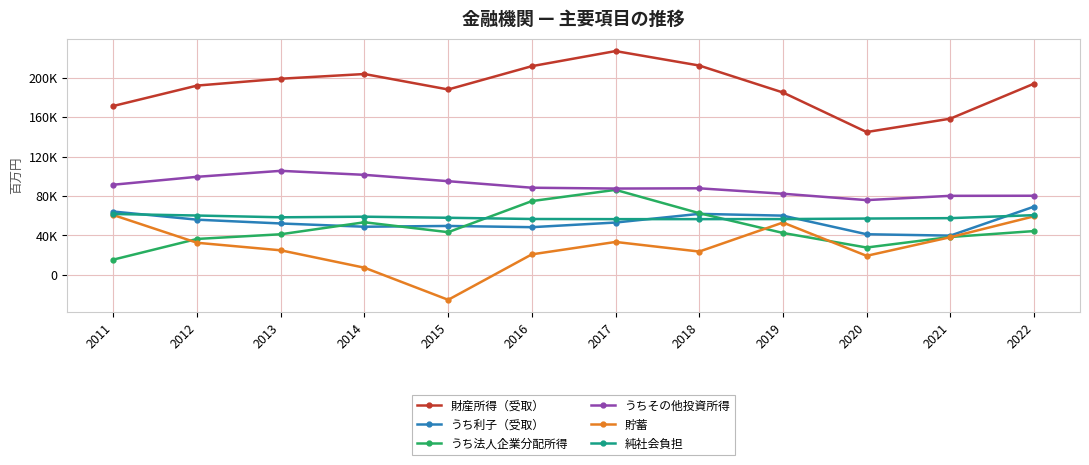

What are all the series names shown in the legend?

財産所得（受取）, うち利子（受取）, うち法人企業分配所得, うちその他投資所得, 貯蓄, 純社会負担